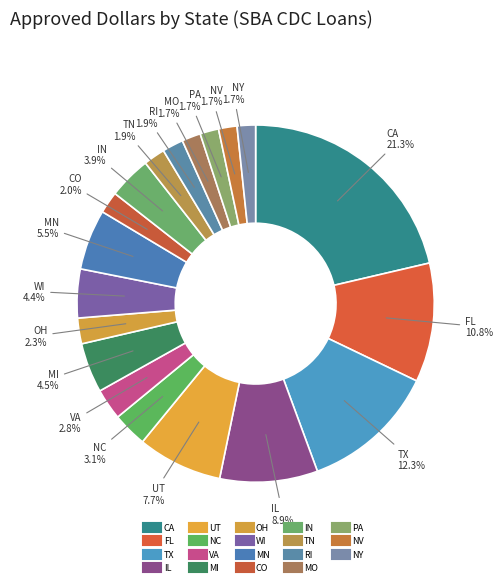

Do UT and MO together represent more than half of the pie?

No